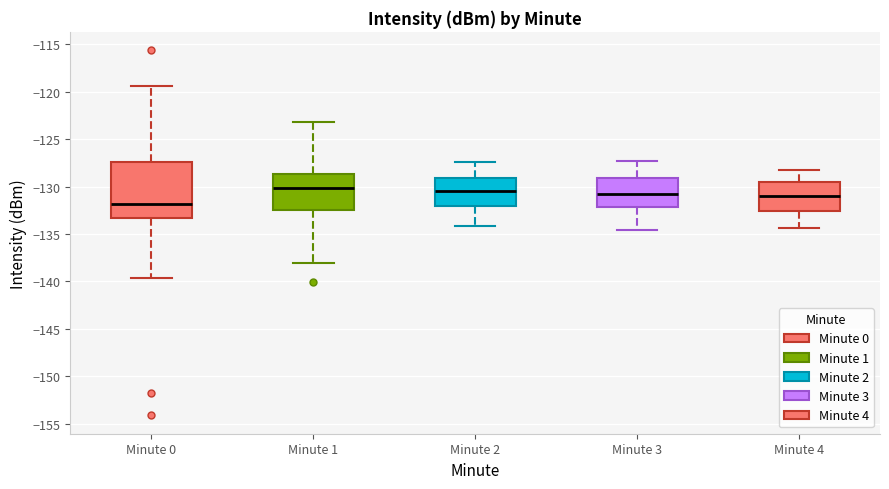

Which box has the lowest median line?

Minute 0